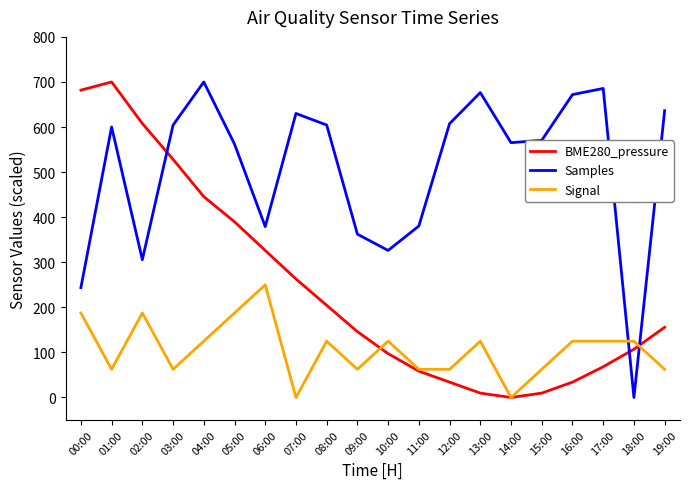

What is the sum of all Samples values?

10112.6